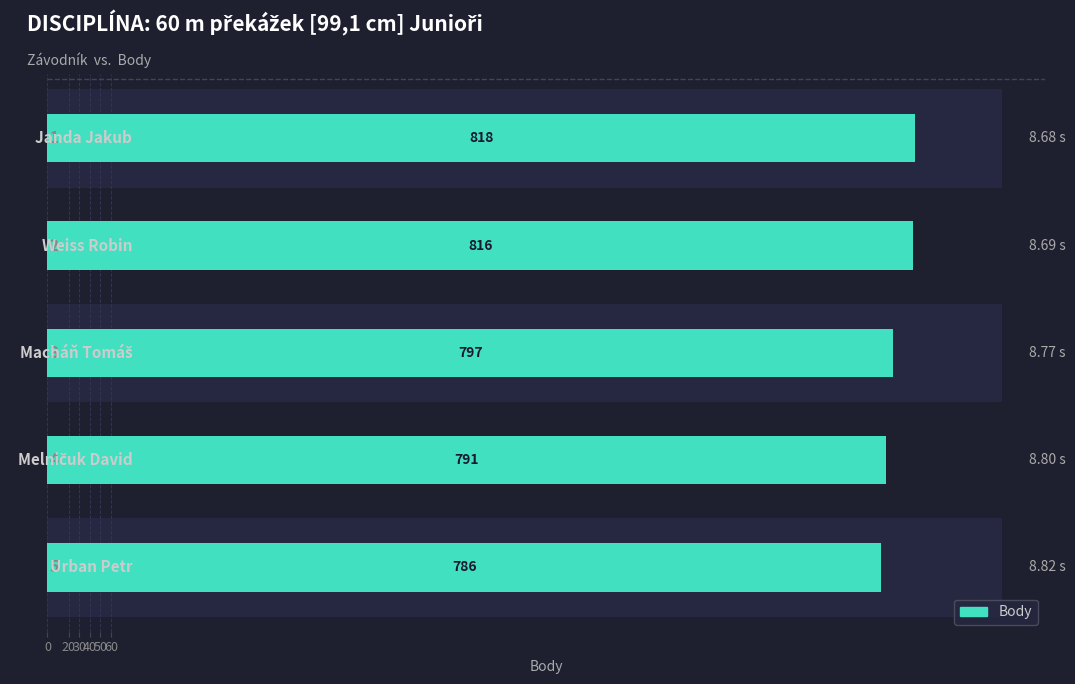

What is the difference between the maximum and minimum values?

32